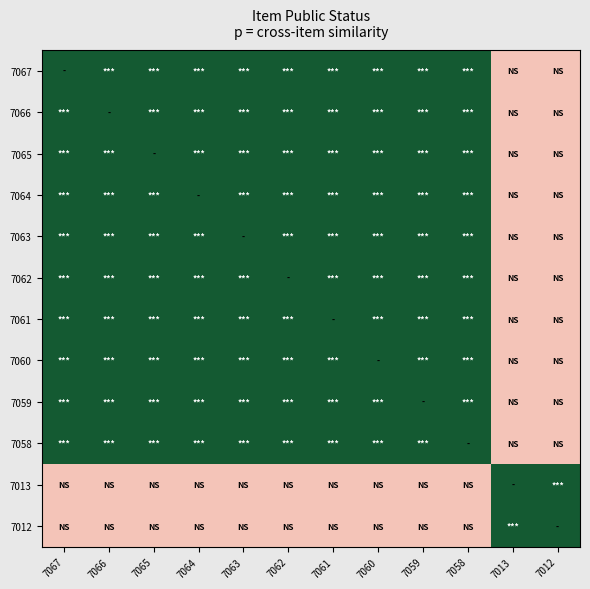

Reading right to left, transcribe all the data shown in this chart.

7067: 7012=0.0	7013=0.0	7058=1.0	7059=1.0	7060=1.0	7061=1.0	7062=1.0	7063=1.0	7064=1.0	7065=1.0	7066=1.0	7067=1.0
7066: 7012=0.0	7013=0.0	7058=1.0	7059=1.0	7060=1.0	7061=1.0	7062=1.0	7063=1.0	7064=1.0	7065=1.0	7066=1.0	7067=1.0
7065: 7012=0.0	7013=0.0	7058=1.0	7059=1.0	7060=1.0	7061=1.0	7062=1.0	7063=1.0	7064=1.0	7065=1.0	7066=1.0	7067=1.0
7064: 7012=0.0	7013=0.0	7058=1.0	7059=1.0	7060=1.0	7061=1.0	7062=1.0	7063=1.0	7064=1.0	7065=1.0	7066=1.0	7067=1.0
7063: 7012=0.0	7013=0.0	7058=1.0	7059=1.0	7060=1.0	7061=1.0	7062=1.0	7063=1.0	7064=1.0	7065=1.0	7066=1.0	7067=1.0
7062: 7012=0.0	7013=0.0	7058=1.0	7059=1.0	7060=1.0	7061=1.0	7062=1.0	7063=1.0	7064=1.0	7065=1.0	7066=1.0	7067=1.0
7061: 7012=0.0	7013=0.0	7058=1.0	7059=1.0	7060=1.0	7061=1.0	7062=1.0	7063=1.0	7064=1.0	7065=1.0	7066=1.0	7067=1.0
7060: 7012=0.0	7013=0.0	7058=1.0	7059=1.0	7060=1.0	7061=1.0	7062=1.0	7063=1.0	7064=1.0	7065=1.0	7066=1.0	7067=1.0
7059: 7012=0.0	7013=0.0	7058=1.0	7059=1.0	7060=1.0	7061=1.0	7062=1.0	7063=1.0	7064=1.0	7065=1.0	7066=1.0	7067=1.0
7058: 7012=0.0	7013=0.0	7058=1.0	7059=1.0	7060=1.0	7061=1.0	7062=1.0	7063=1.0	7064=1.0	7065=1.0	7066=1.0	7067=1.0
7013: 7012=1.0	7013=1.0	7058=0.0	7059=0.0	7060=0.0	7061=0.0	7062=0.0	7063=0.0	7064=0.0	7065=0.0	7066=0.0	7067=0.0
7012: 7012=1.0	7013=1.0	7058=0.0	7059=0.0	7060=0.0	7061=0.0	7062=0.0	7063=0.0	7064=0.0	7065=0.0	7066=0.0	7067=0.0